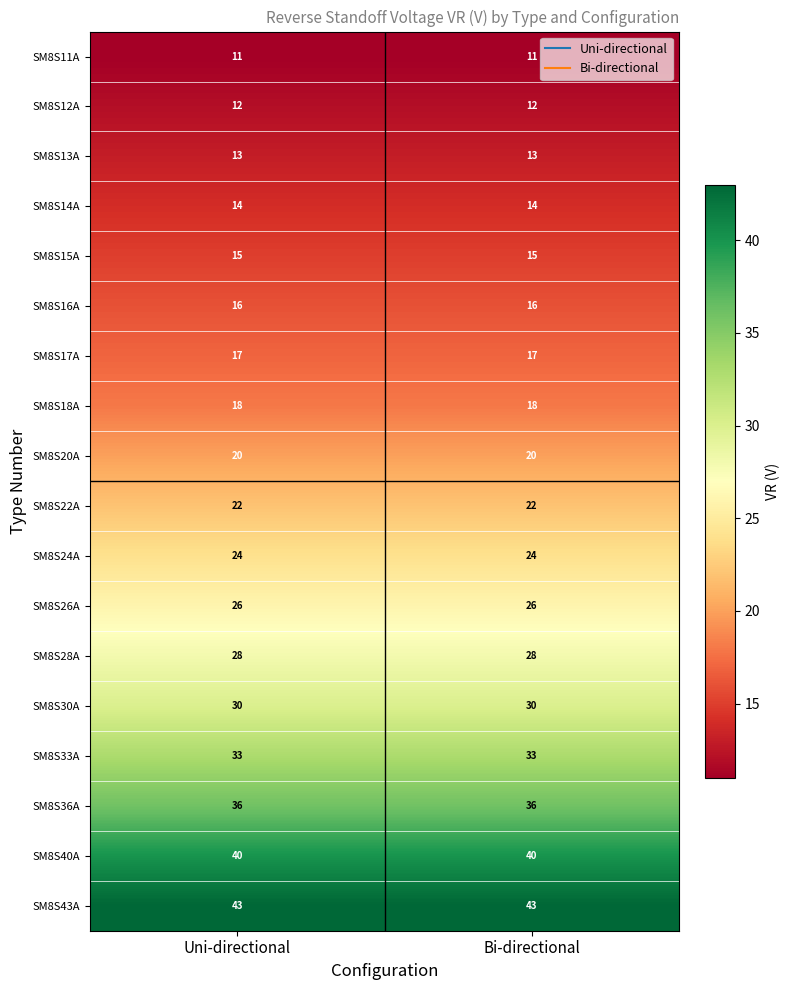

What is the average value of the SM8S17A series?

17